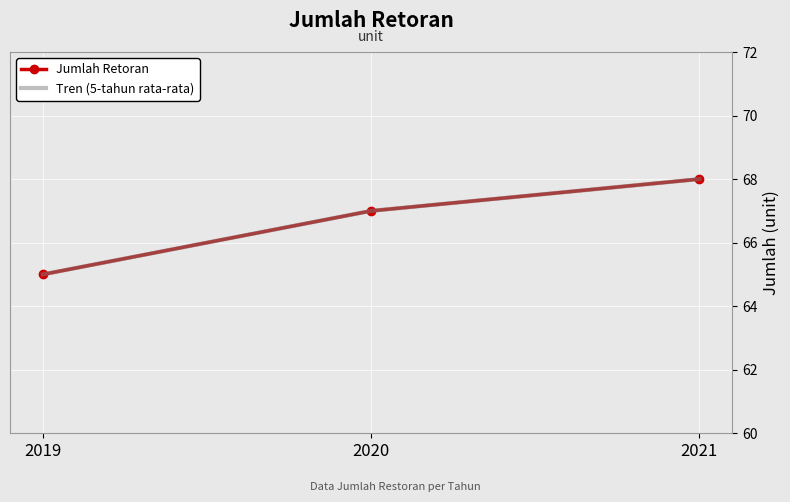

What is the difference between the Jumlah Retoran values at 2020 and 2021?

1